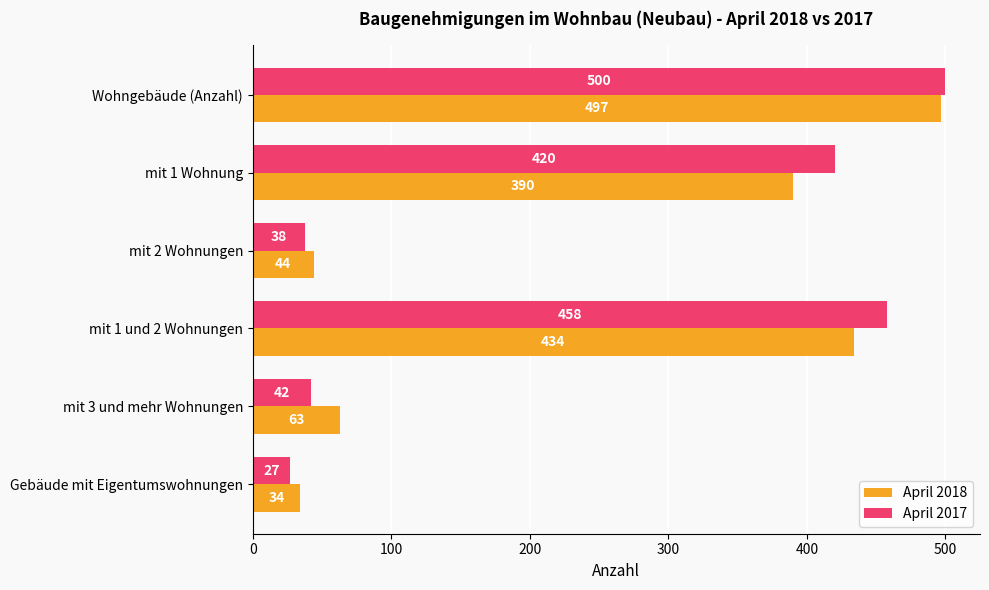

Is it true that April 2018 equals 34 at Gebäude mit Eigentumswohnungen?

True